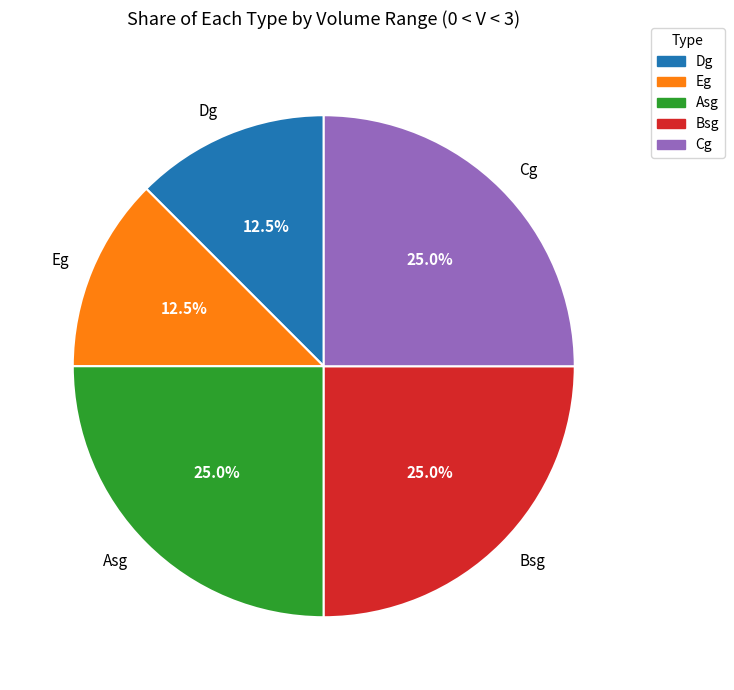

What is the ratio of the value at Eg to the value at Cg?

0.5